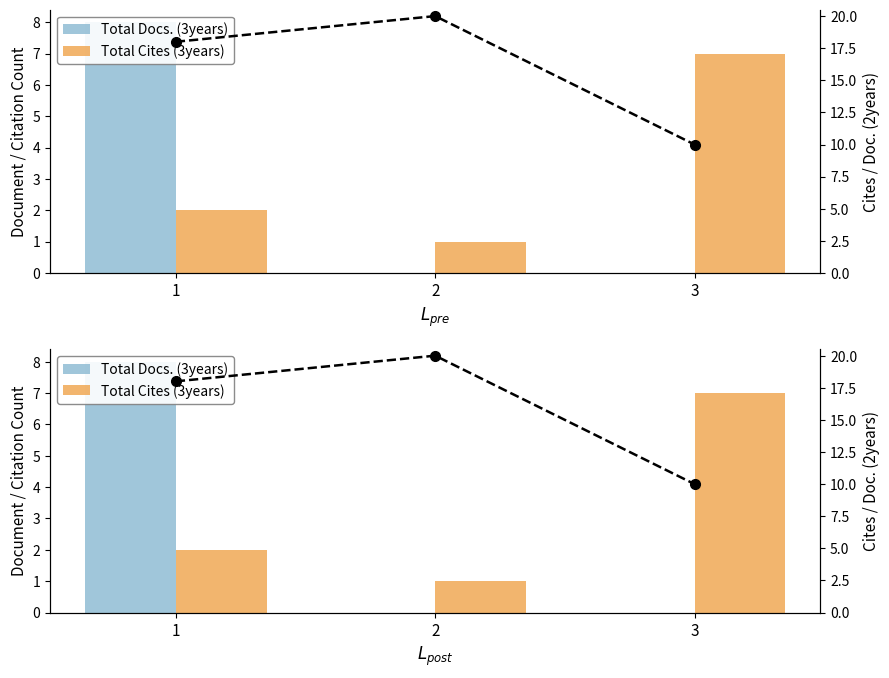

What is the difference between the highest and lowest values at 2?

20